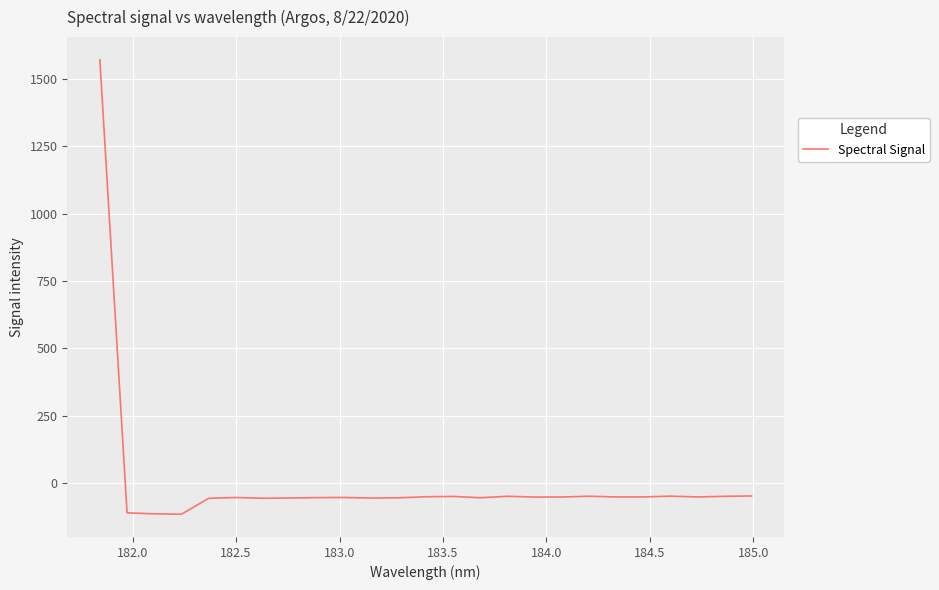

What is the sum of all values?

113.0